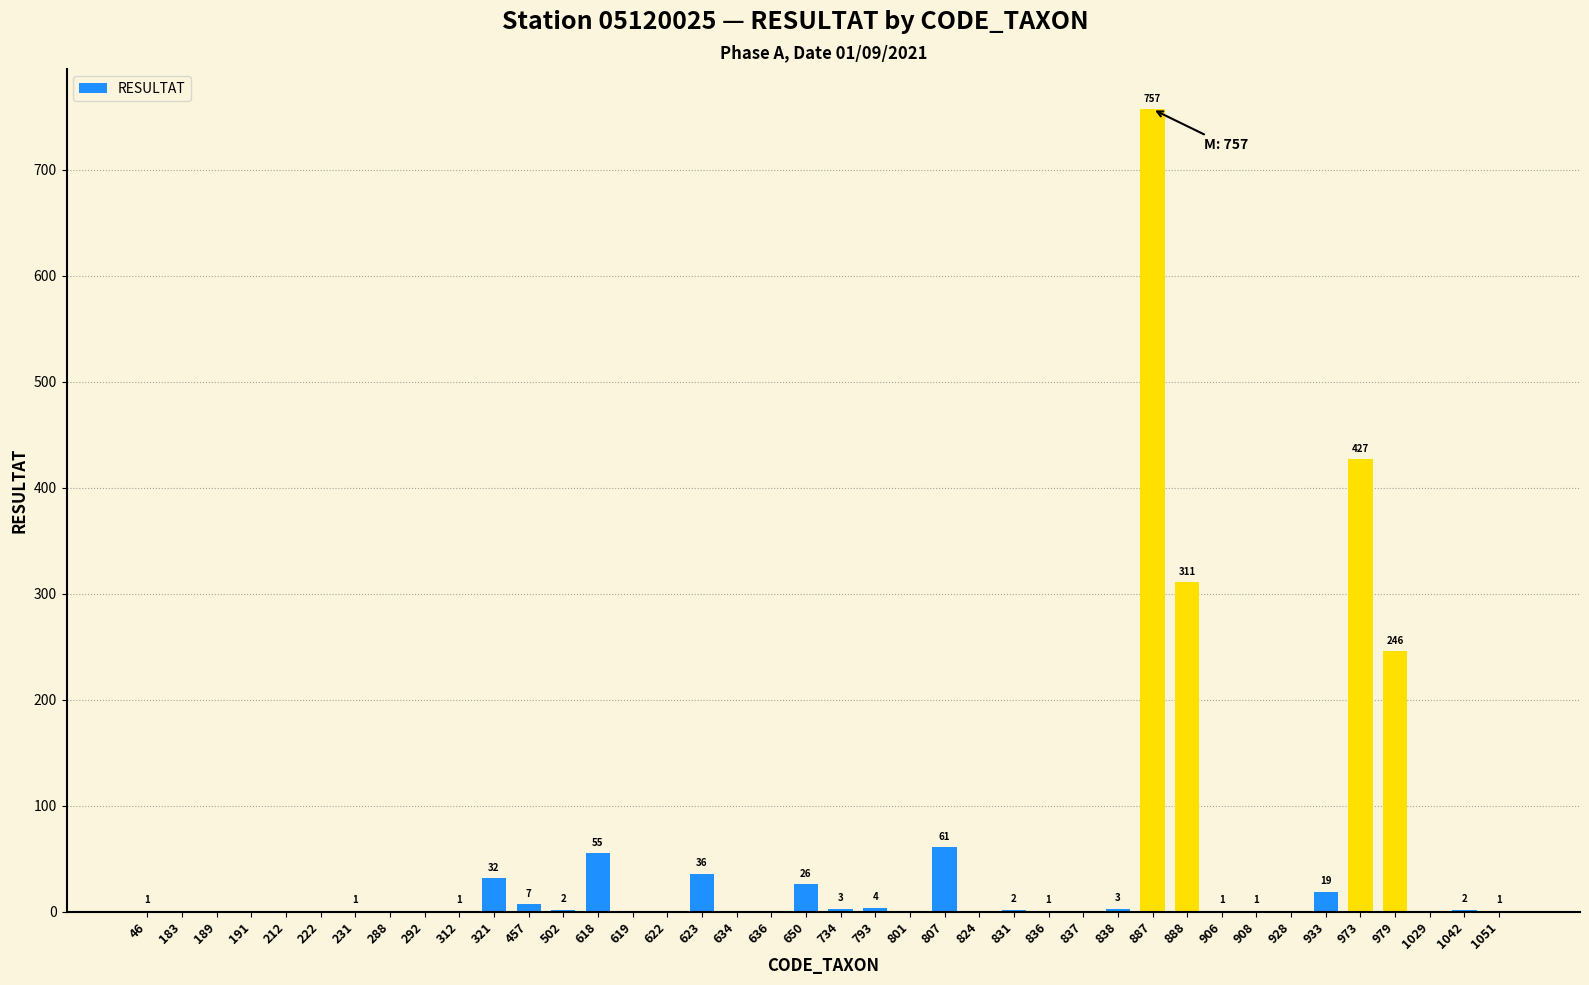

Which category has the highest value across all series?

887